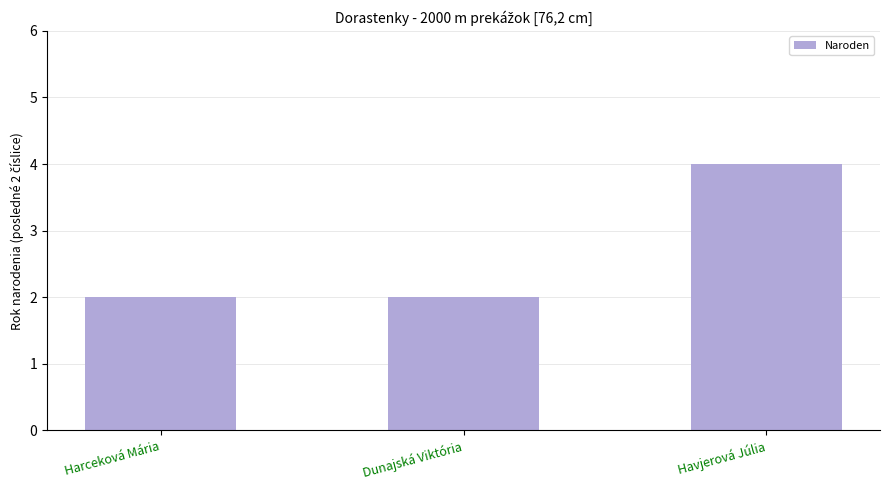

What is the label of the 2nd bar from the right?

Dunajská Viktória